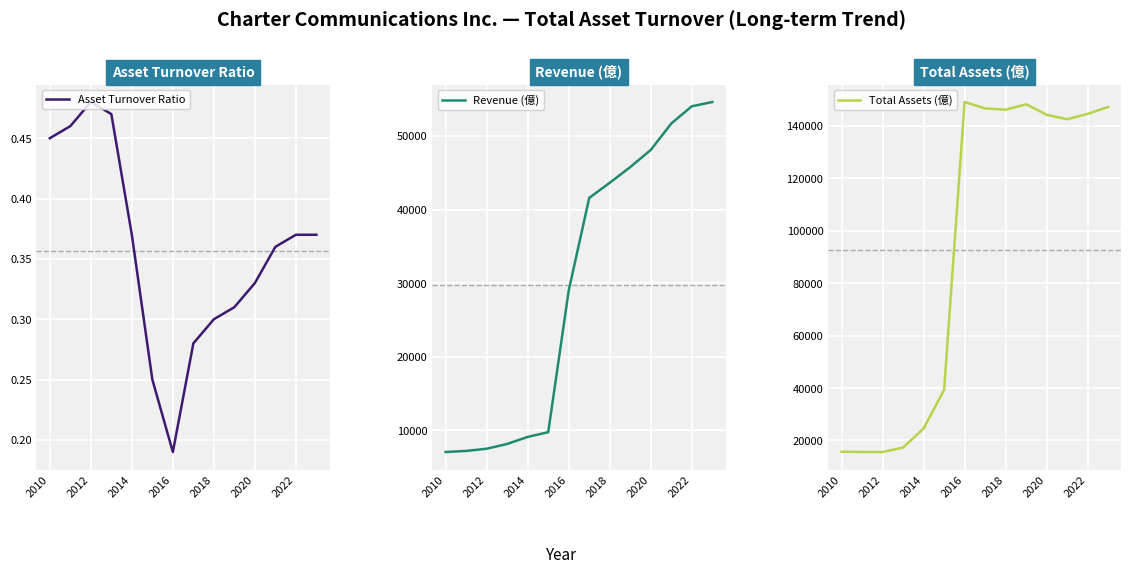

What value does the Total Assets (億) series have at 7?

146623.0